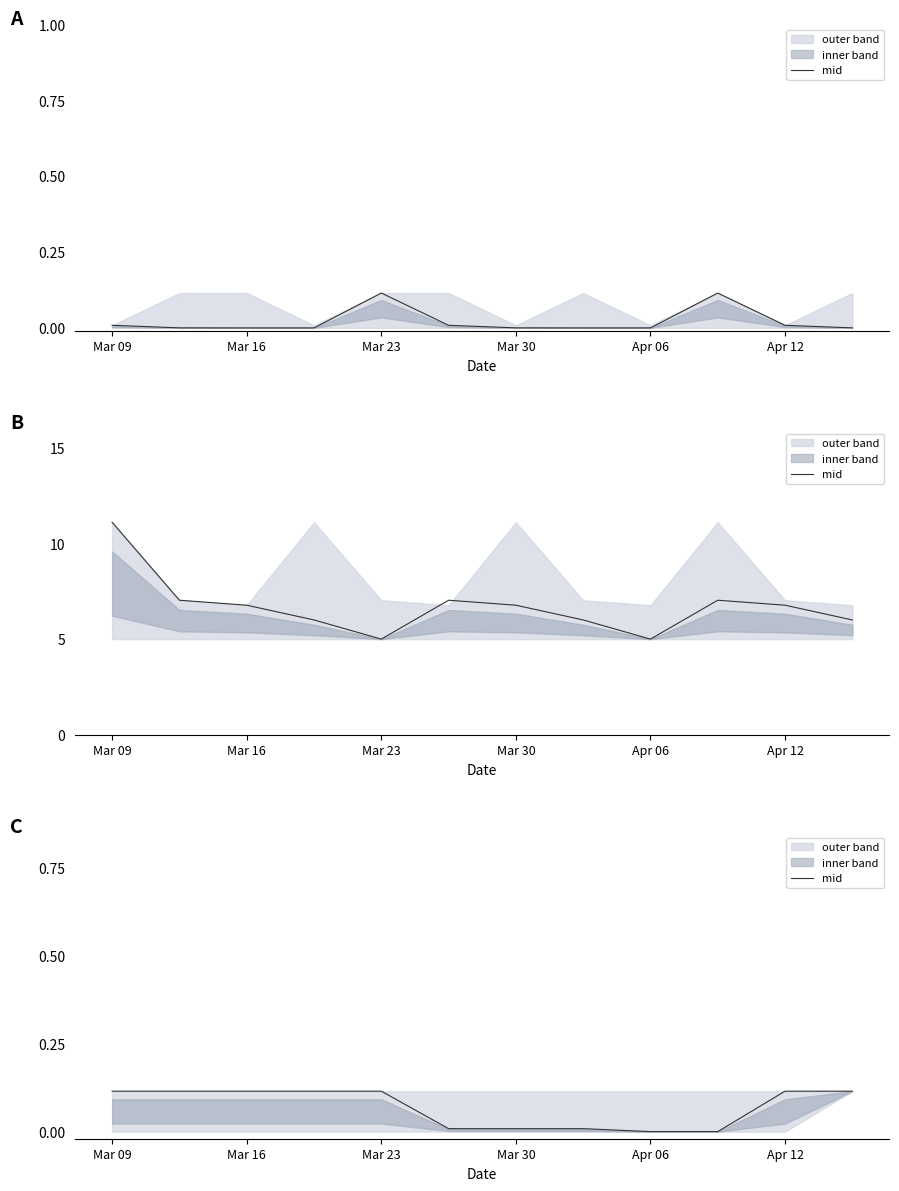

What is the sum of all values?

0.8